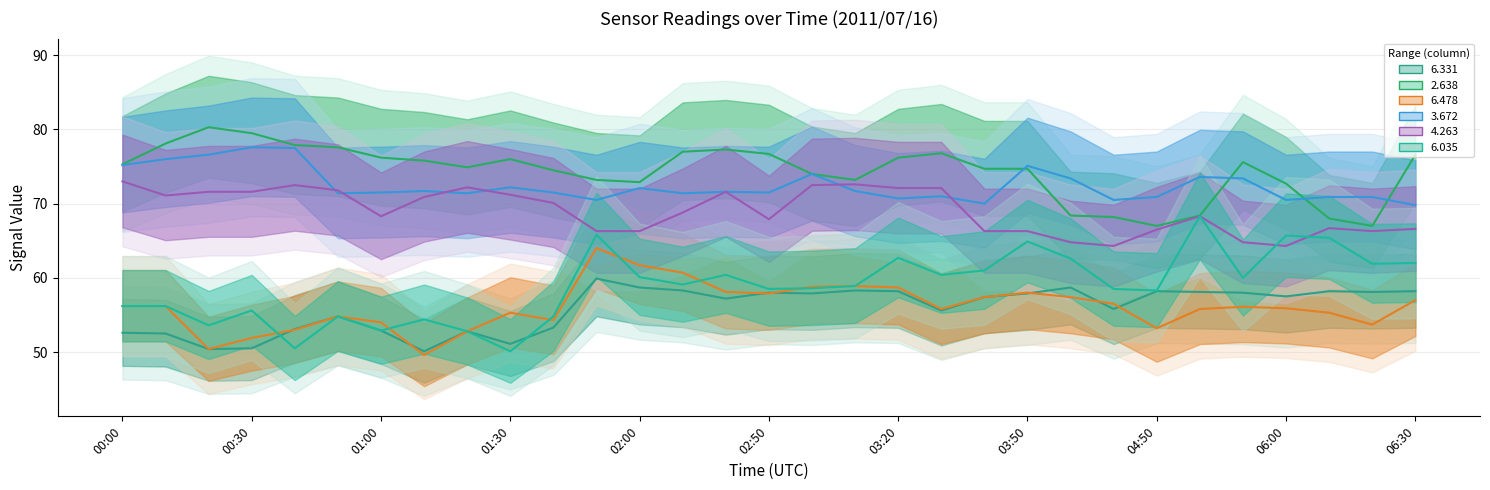

What is the average value of the   6.035 series?

58.9